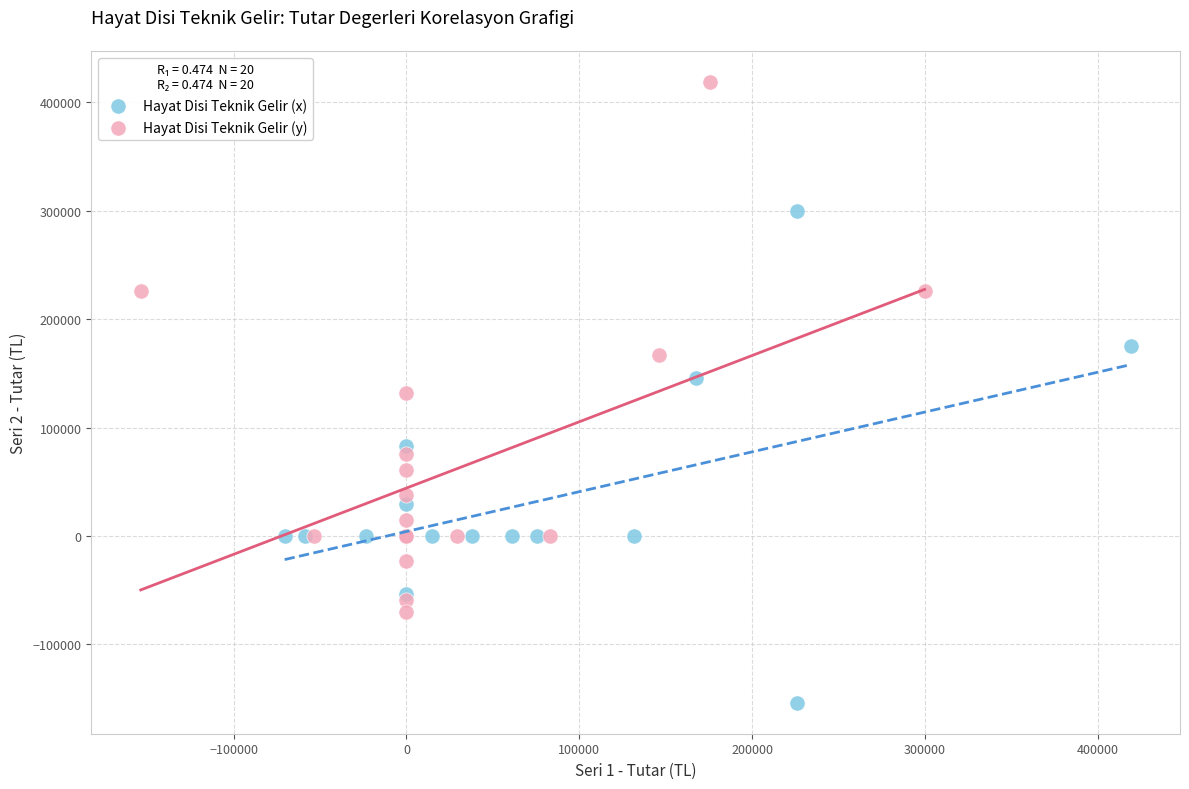

Which series reaches the minimum Y coordinate?

Hayat Disi Teknik Gelir (x)